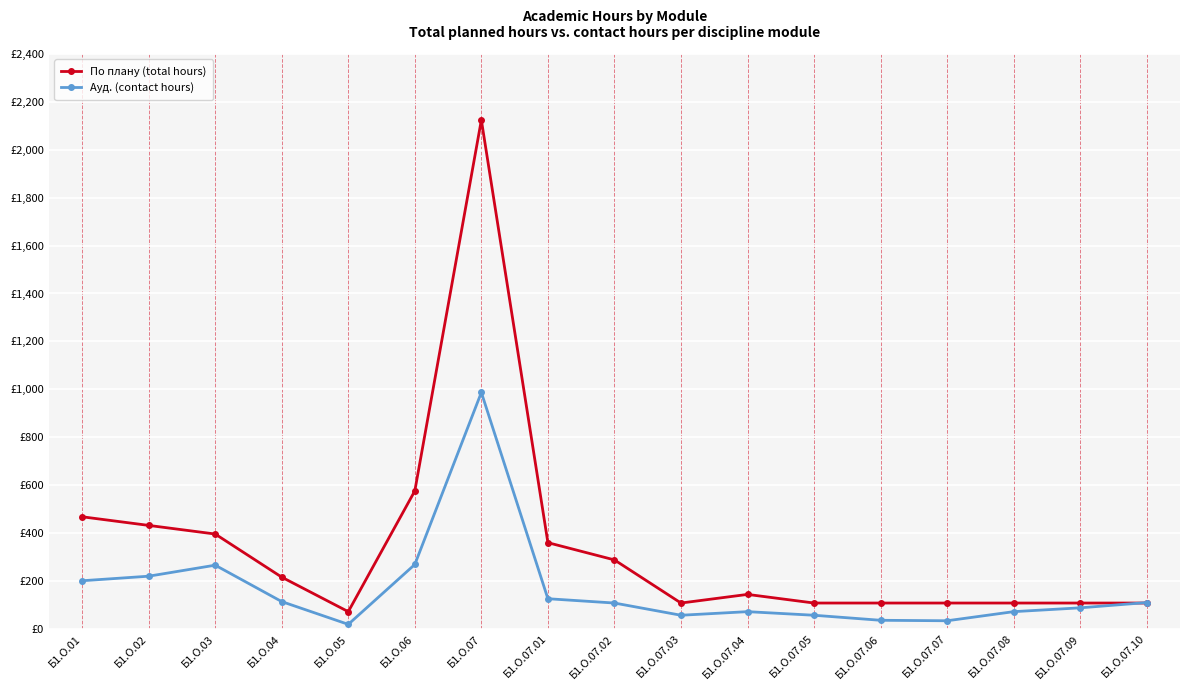

What is the label of the 15th point from the right?

Б1.О.03